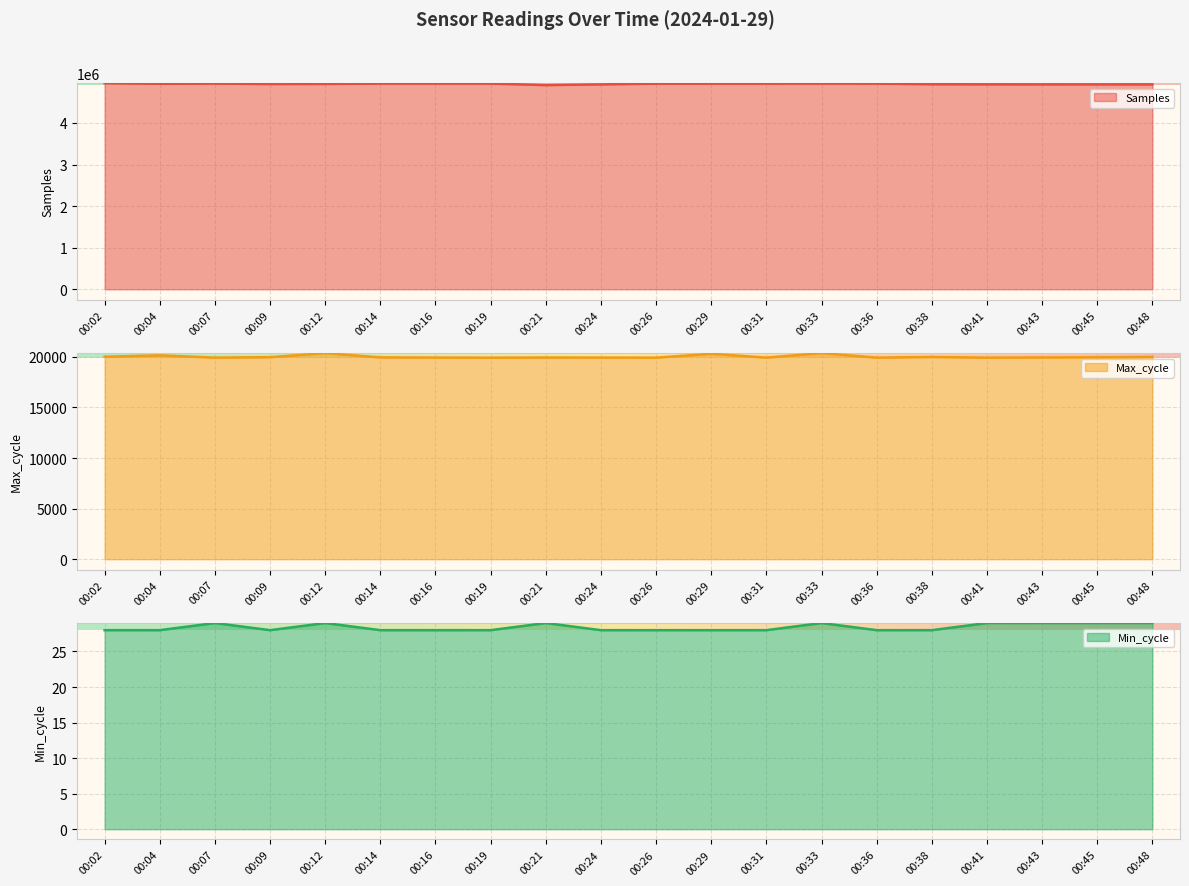

Rank the categories by Min_cycle value from lowest to highest.

00:02, 00:04, 00:09, 00:14, 00:16, 00:19, 00:24, 00:26, 00:29, 00:31, 00:36, 00:38, 00:07, 00:12, 00:21, 00:33, 00:41, 00:43, 00:45, 00:48